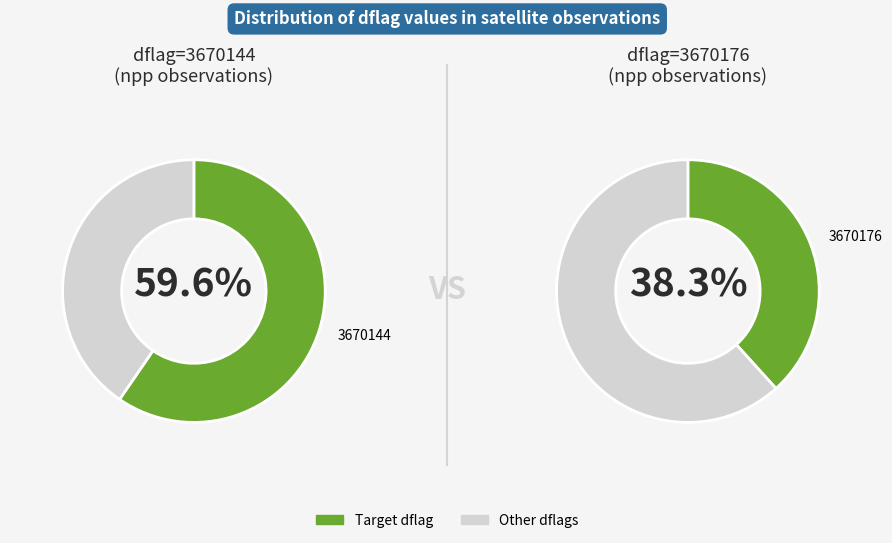

Approximately how many times larger is the value at 3670176 compared to 3670144?

0.6